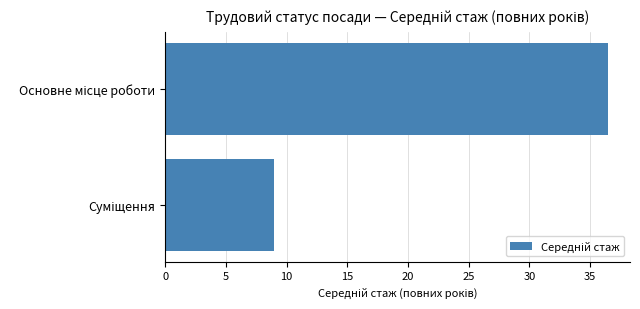

What is the difference between the maximum and minimum values?

27.5